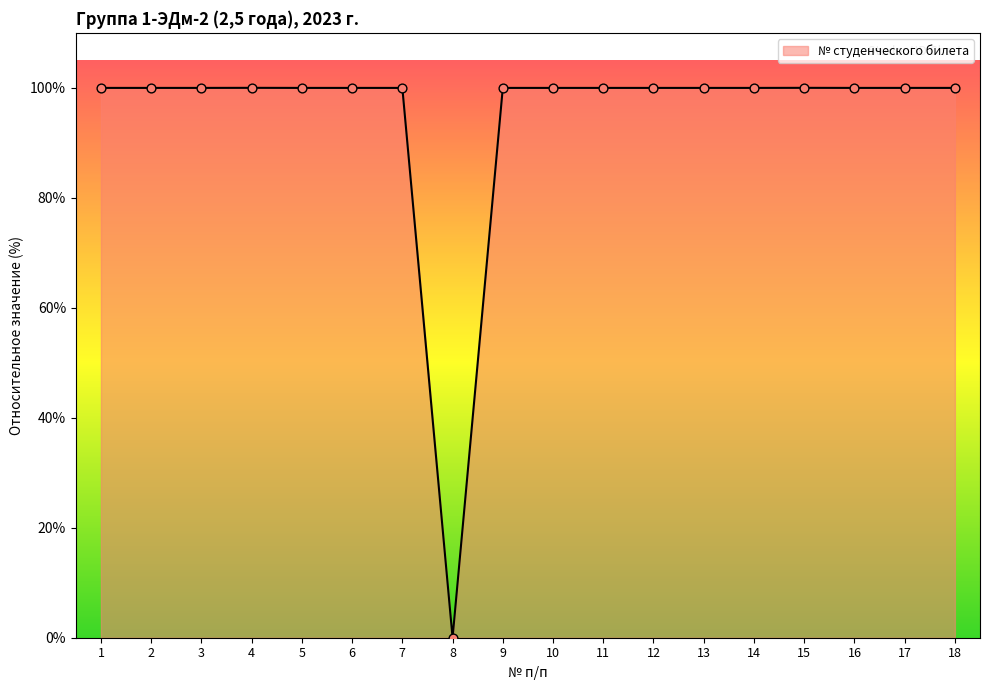

What is the ratio of the value at 5 to the value at 3?

1.0